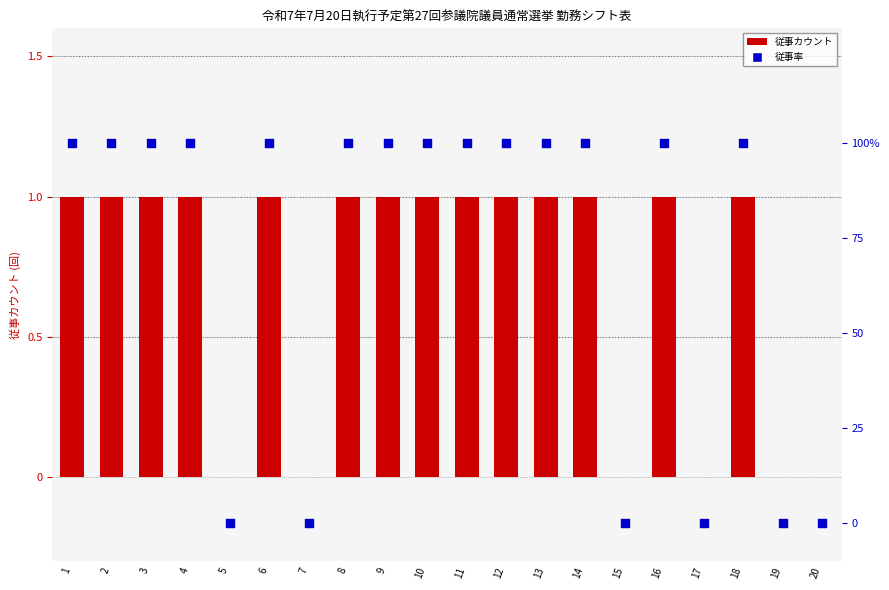

Which series has the largest total across all categories?

従事率 (percentile)